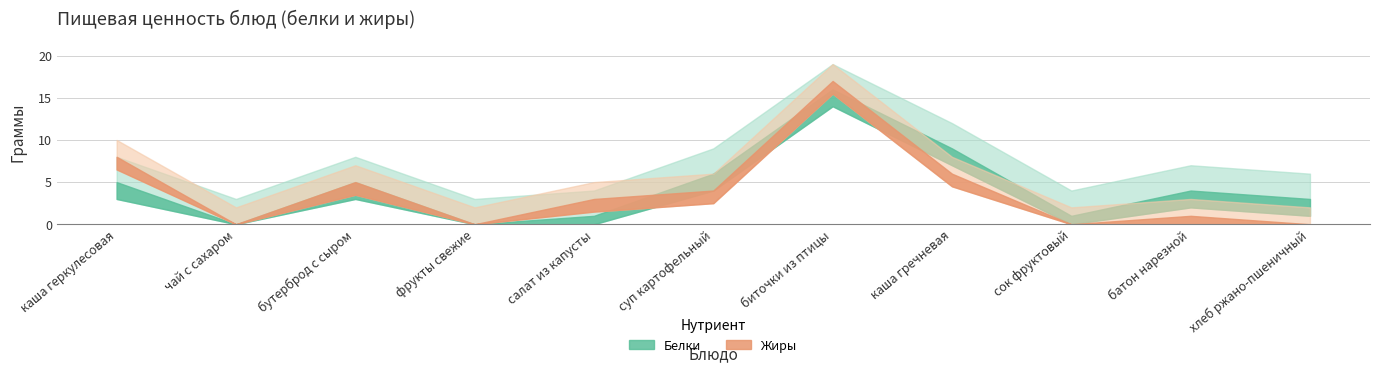

Rank the categories by Белки value from lowest to highest.

чай с сахаром, фрукты свежие, салат из капусты, сок фруктовый, хлеб ржано-пшеничный, батон нарезной, каша геркулесовая, бутерброд с сыром, суп картофельный, каша гречневая, биточки из птицы